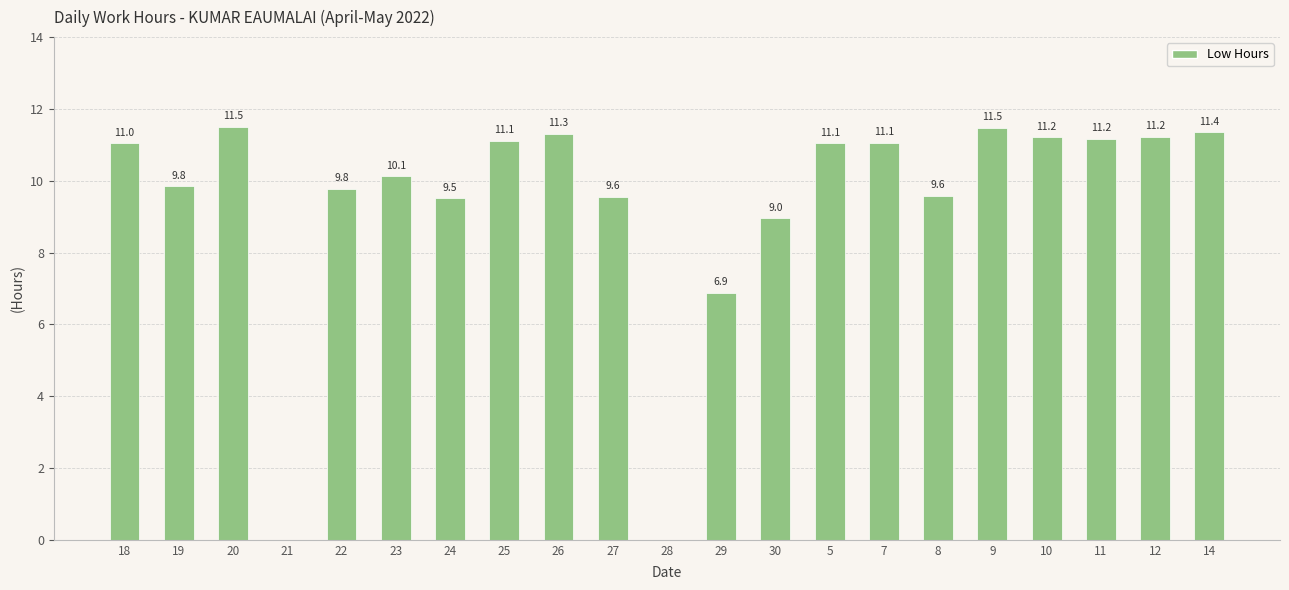

The chart shows a value of 12.1 at 29. True or false?

False